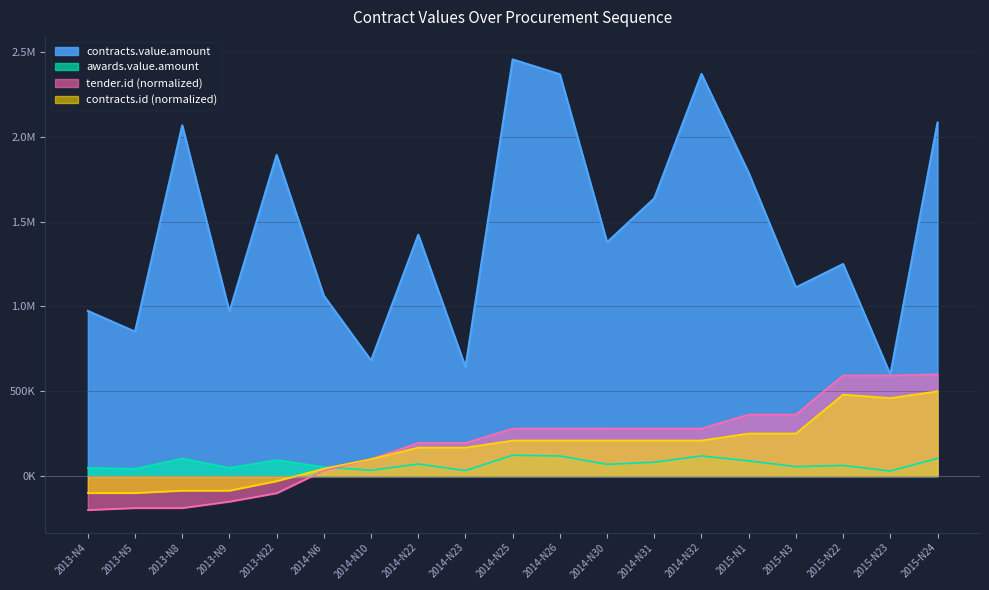

Which has a higher value, 2014-N26 or 2014-N32?

2014-N32